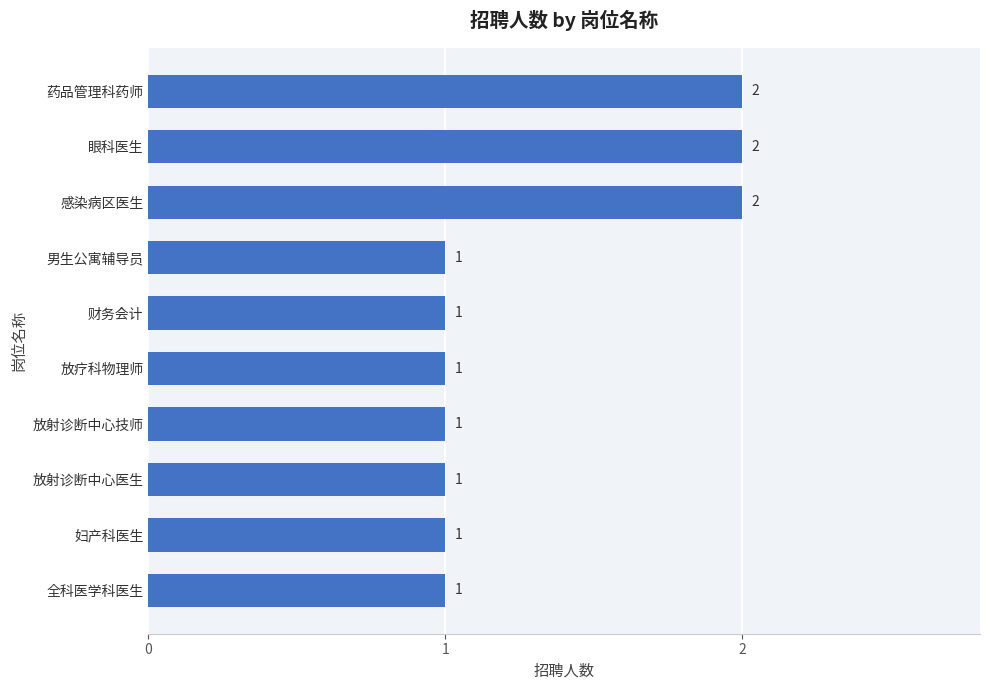

What is the ratio of the value at 财务会计 to the value at 放射诊断中心医生?

1.0